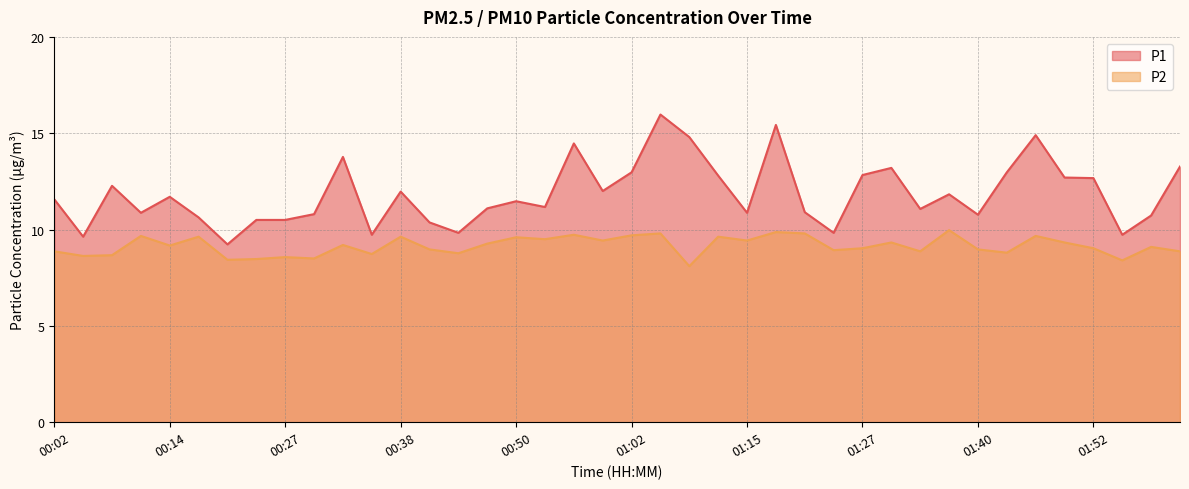

Rank the series at 02:01 from lowest to highest value.

P2, P1